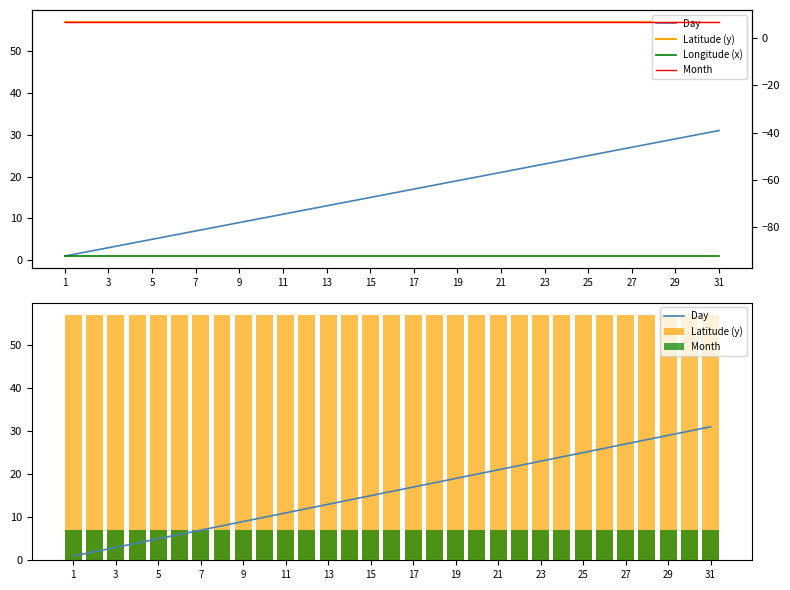

What is the sum of the Month values at 29 and 23?

14.0